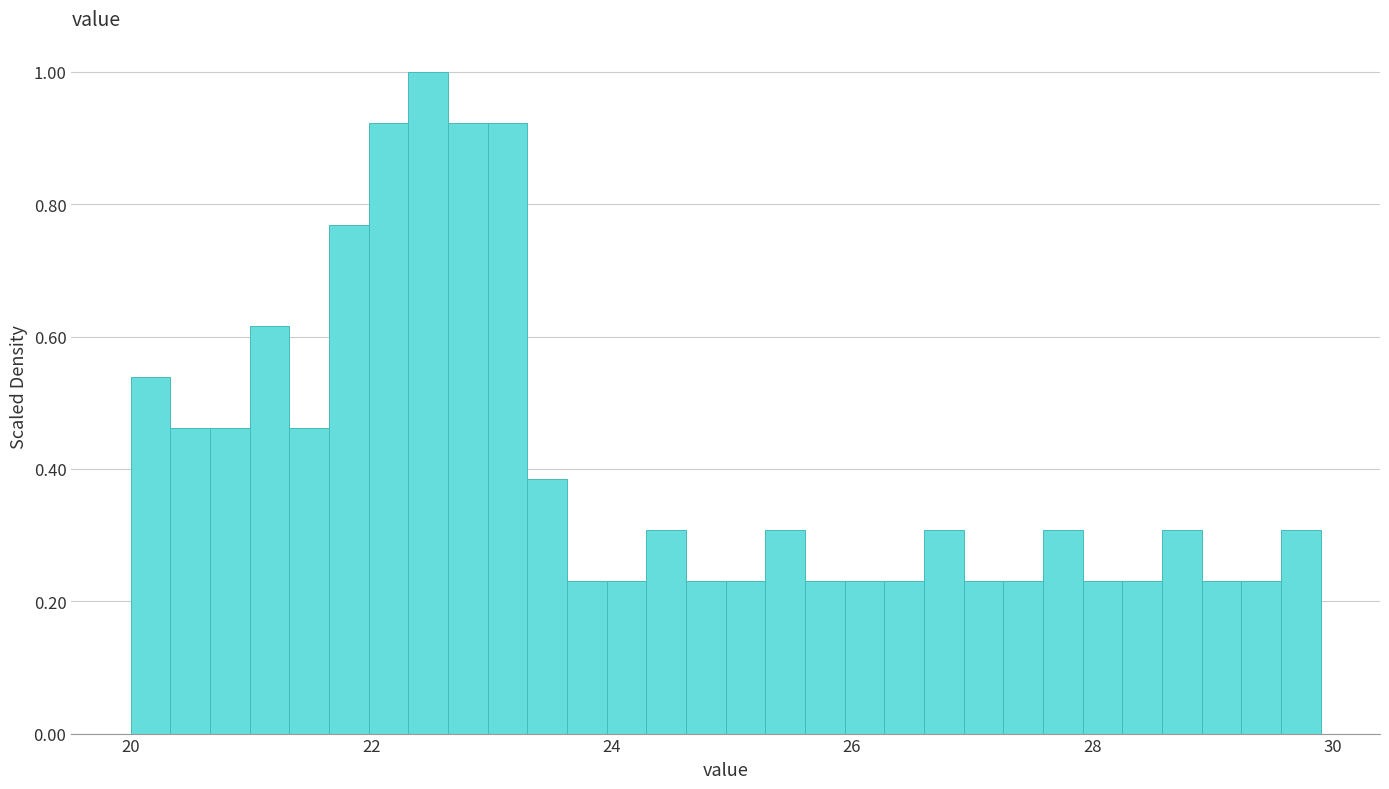

Around what value on the x-axis is the tallest bar? Give the approximate position of its centre, as read against the axis.

22.4